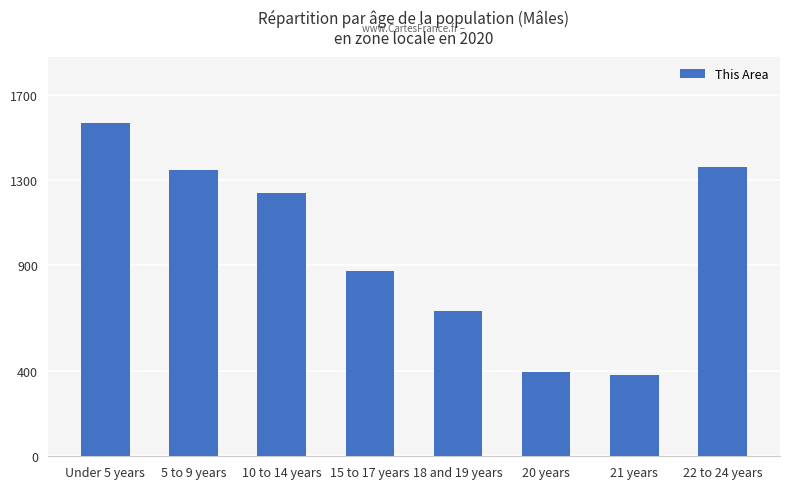

The chart shows a value of 426 at 18 and 19 years. True or false?

False